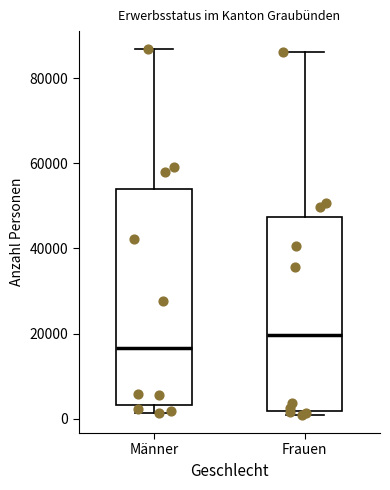

Reading left to right, transcribe this box plot: for each box, give where its median line is, the range the box spans, and where its two whiskers end, as read against the y-axis. The values are not printed on the chart, so give them approximately, as read against the axis.

Männer: median 16000, box 4000 to 54000, whiskers 2000 to 86000
Frauen: median 20000, box 2000 to 48000, whiskers 0 to 86000